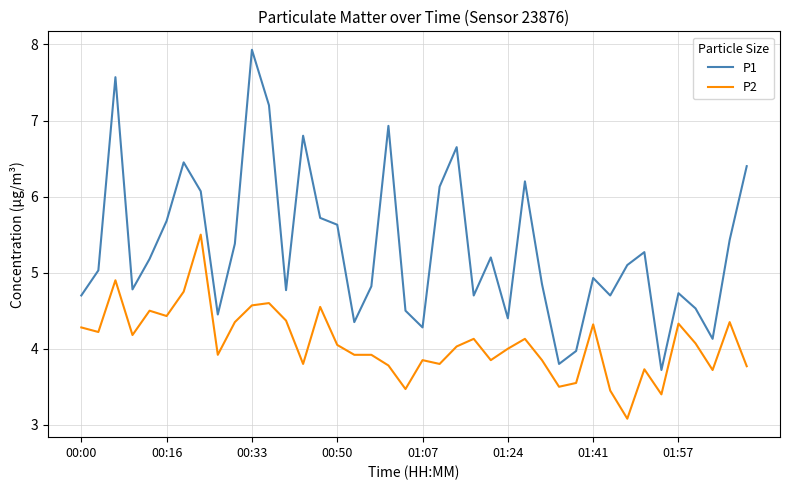

What is the average value of the P1 series?

5.3